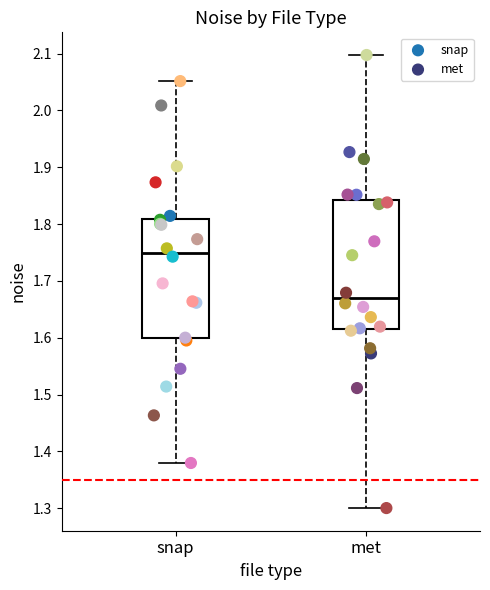

Which series has the widest spread of Y values?

met